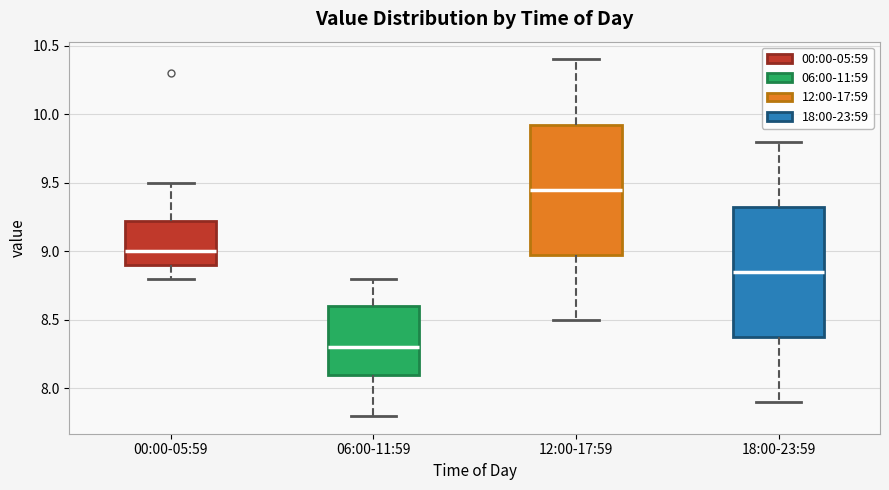

Reading left to right, transcribe this box plot: for each box, give where its median line is, the range the box spans, and where its two whiskers end, as read against the y-axis. The values are not printed on the chart, so give them approximately, as read against the axis.

00:00-05:59: median 9.00, box 8.90 to 9.25, whiskers 8.80 to 9.50
06:00-11:59: median 8.30, box 8.10 to 8.60, whiskers 7.80 to 8.80
12:00-17:59: median 9.45, box 9.00 to 9.95, whiskers 8.50 to 10.40
18:00-23:59: median 8.85, box 8.40 to 9.35, whiskers 7.90 to 9.80